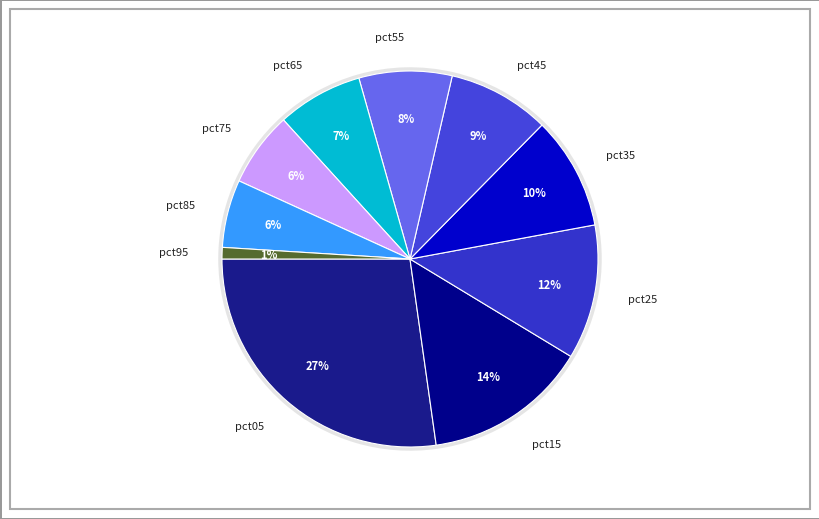

The pct05 slice represents 34% of the pie. True or false?

False